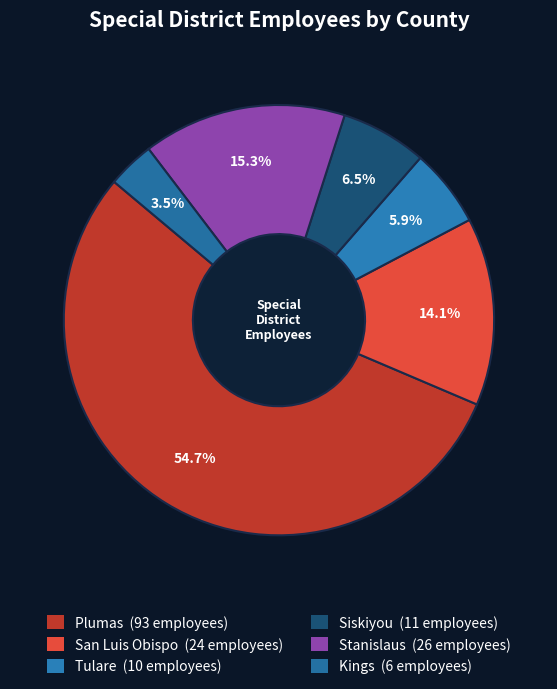

Between Siskiyou and Plumas, which is larger?

Plumas